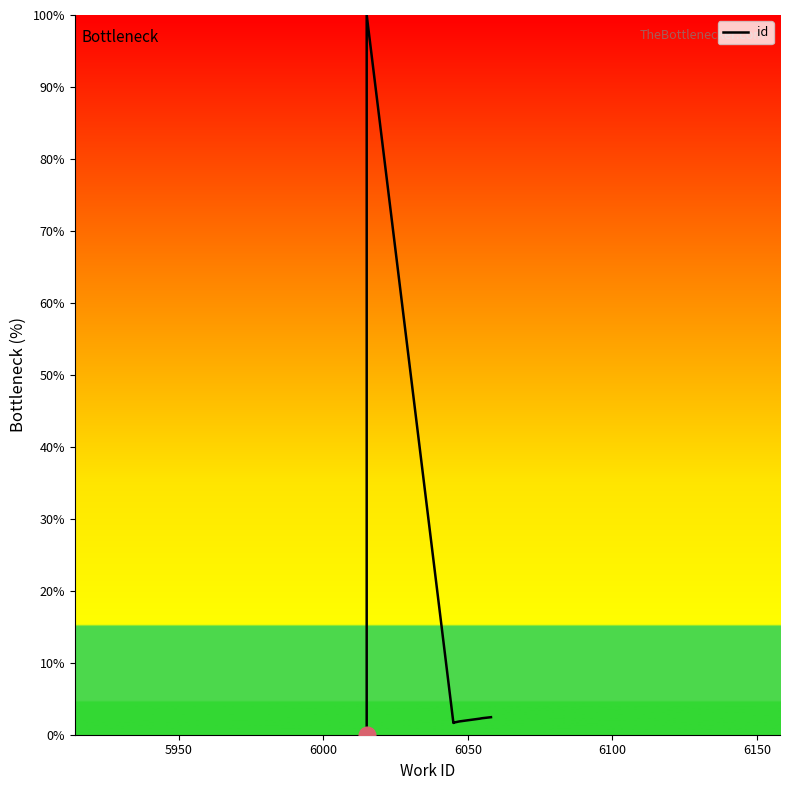

What position from the left is 5950?

2